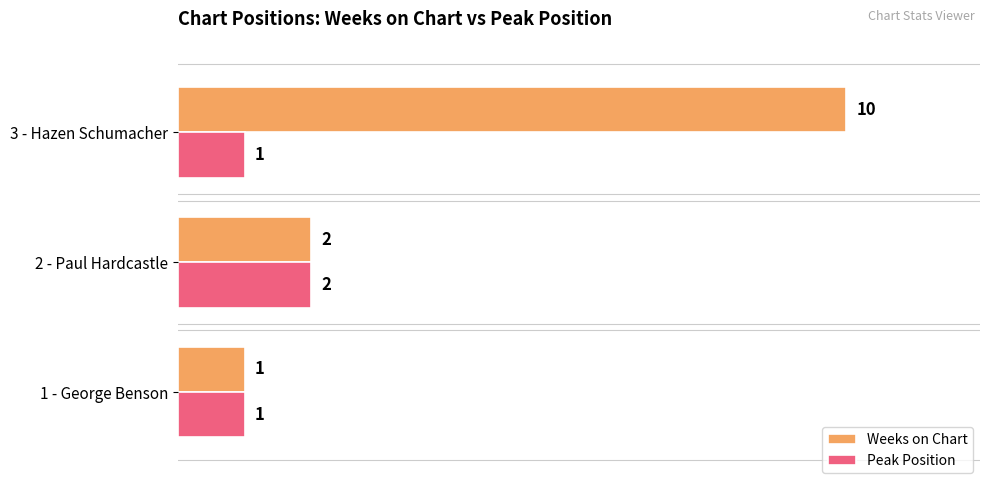

List the series in order of their overall mean, highest first.

Weeks on Chart, Peak Position